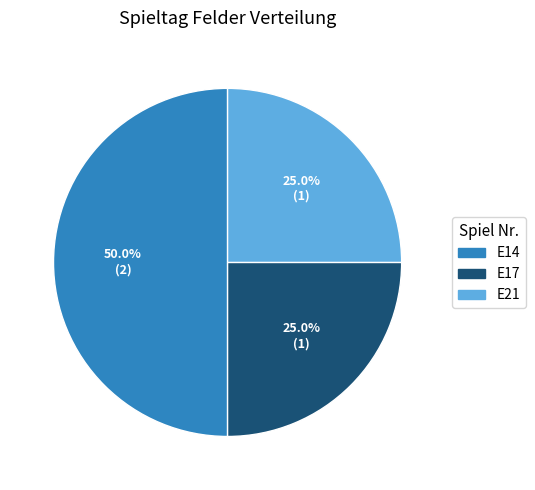

To the nearest percent, what percentage of the pie is E14?

50%